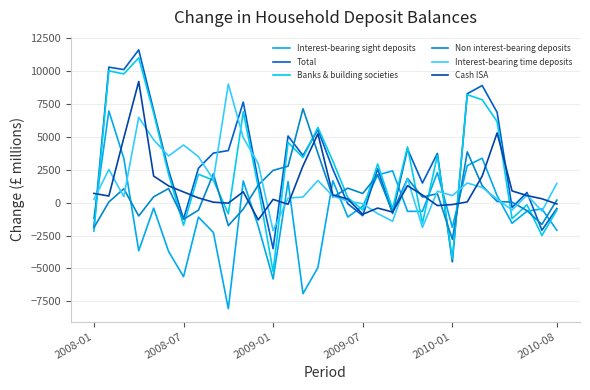

What is the difference between the second highest and second lowest values in the Total series?

13765